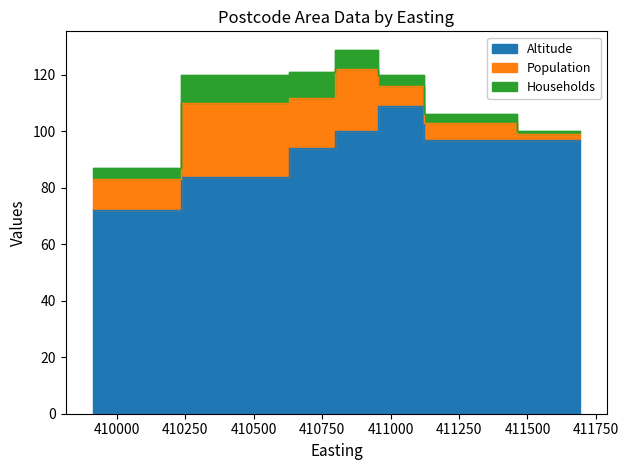

What is the difference between the maximum and minimum values in the Population series?

24